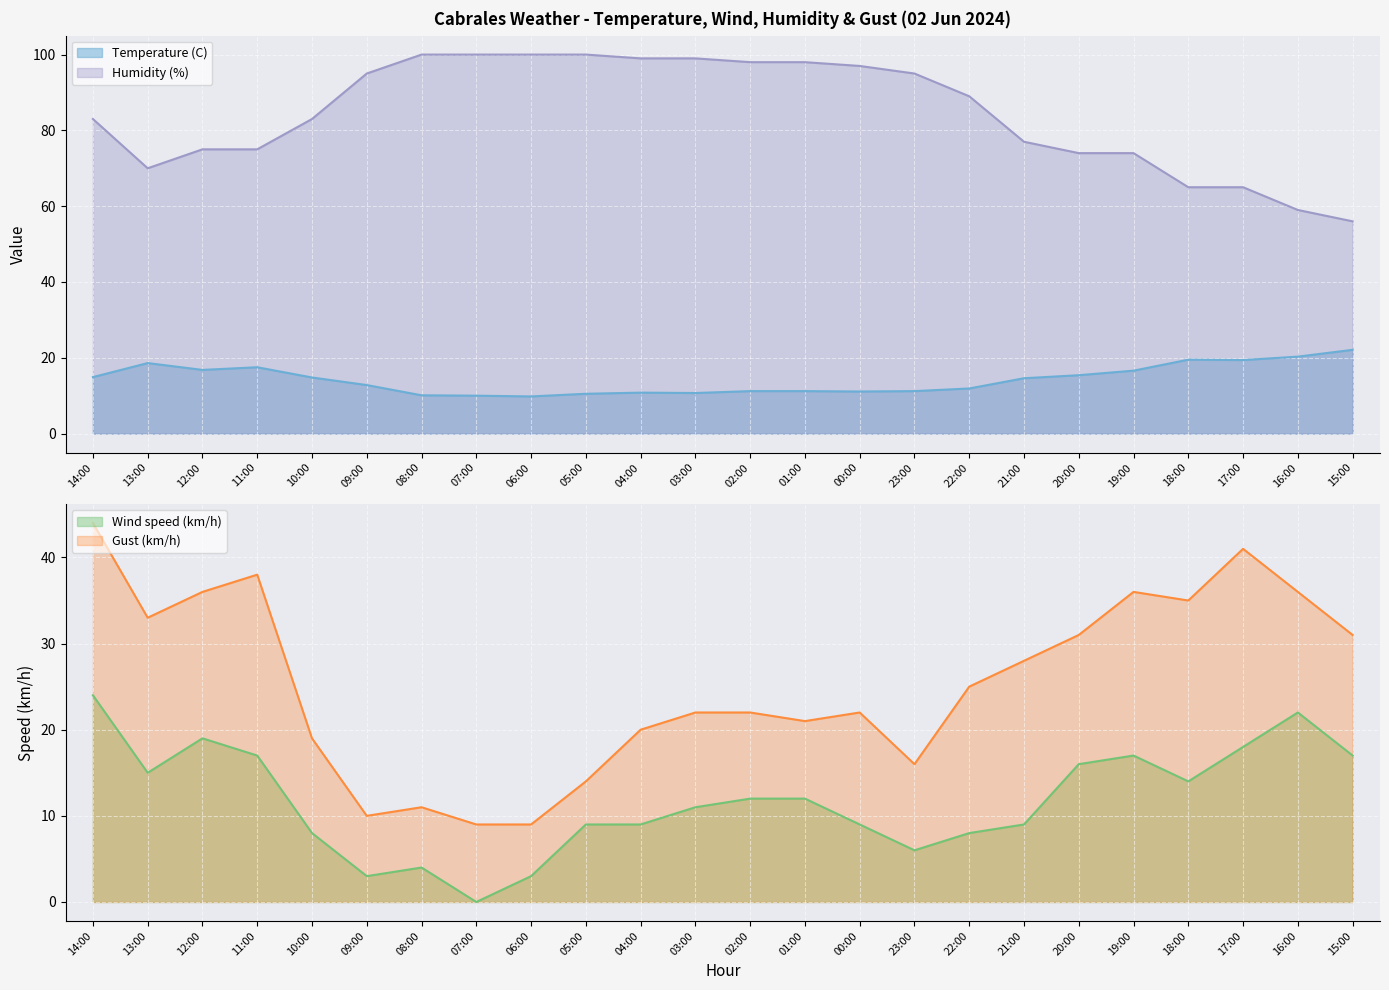

List the labels in order of Temperature (C) value, smallest first.

06:00, 07:00, 08:00, 05:00, 03:00, 04:00, 00:00, 02:00, 01:00, 23:00, 22:00, 09:00, 21:00, 10:00, 14:00, 20:00, 19:00, 12:00, 11:00, 13:00, 17:00, 18:00, 16:00, 15:00